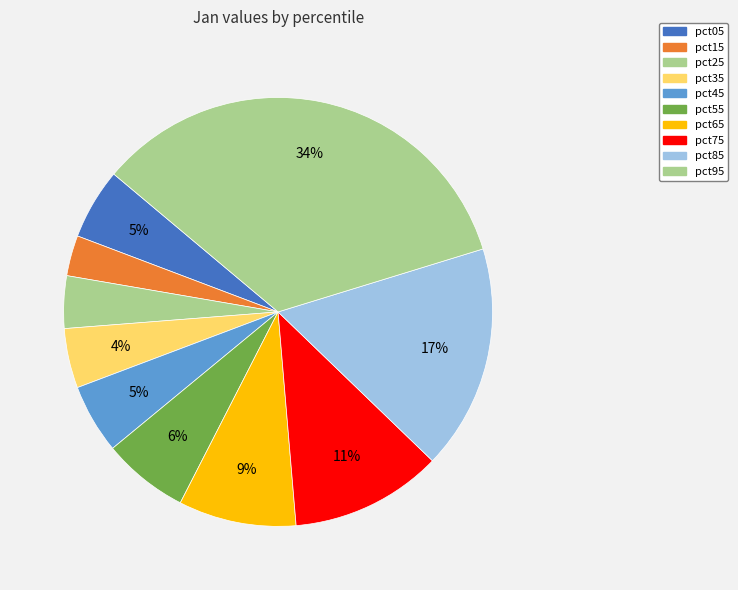

Which slice is the smallest?

pct15